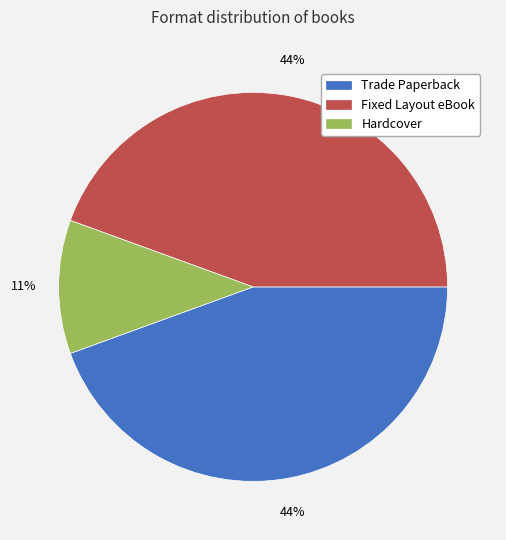

Does Fixed Layout eBook account for over 50% of the chart?

No